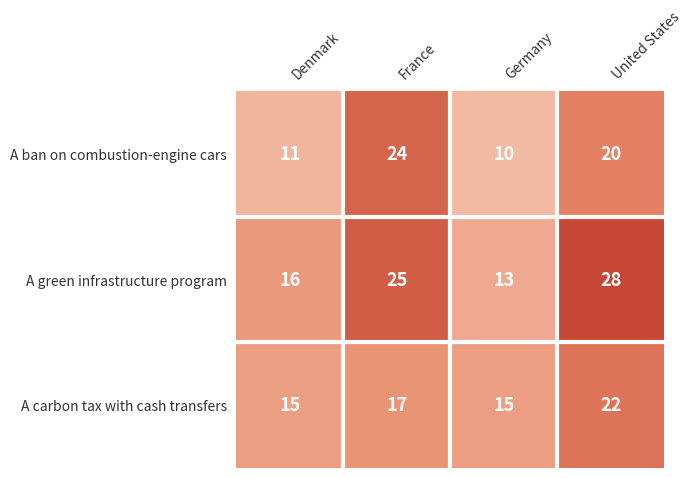

Which series changed the most between Denmark and France?

A ban on combustion-engine cars